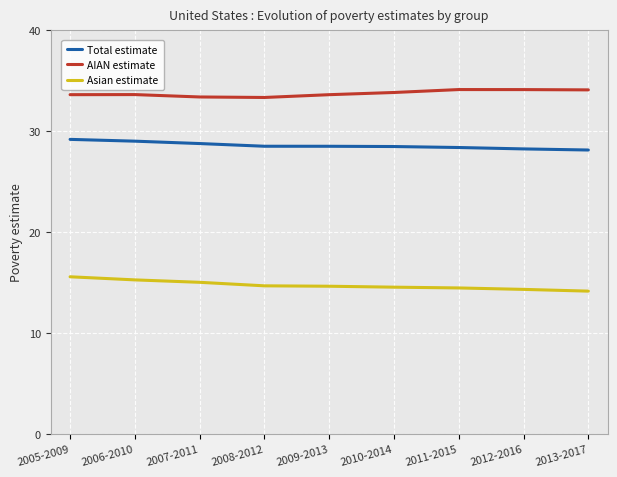

What is the lowest value of the AIAN estimate series?

33.3